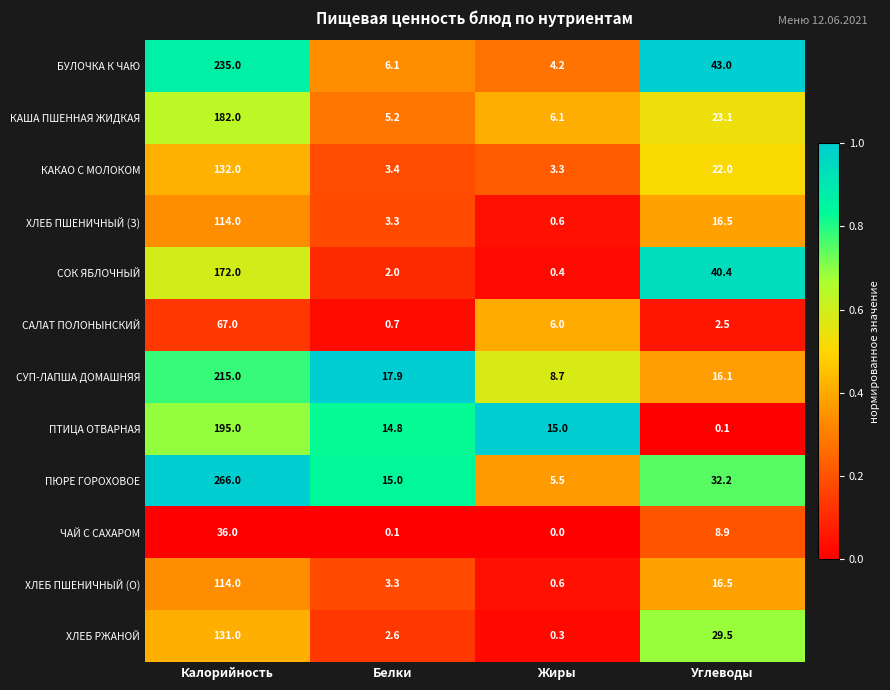

Which series has the largest range (max minus min)?

ПЮРЕ ГОРОХОВОЕ